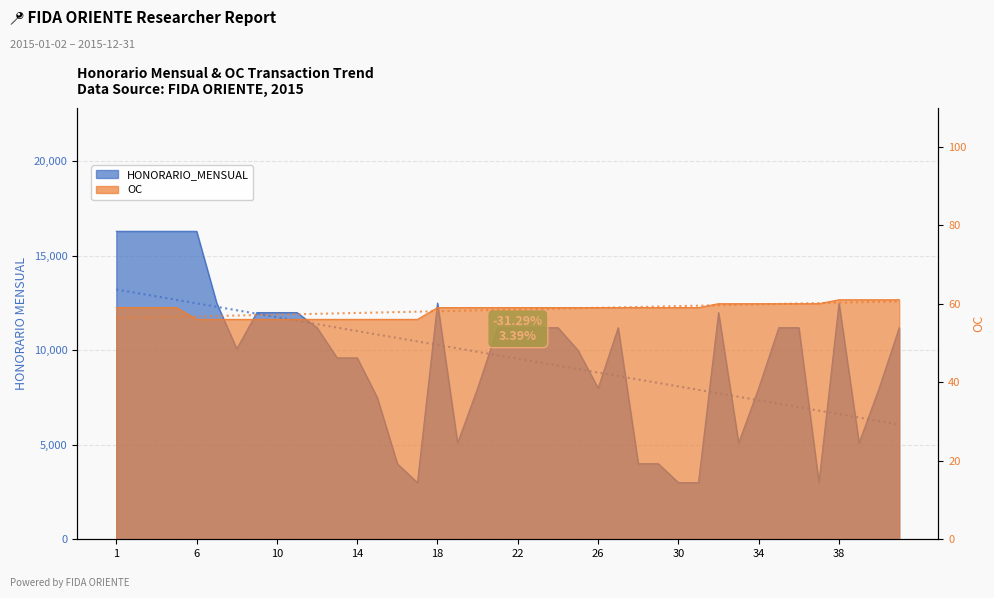

Reading left to right, list all the values displayed in this chart.

HONORARIO_MENSUAL: 16300	16300	16300	16300	16300	12500	10080	12000	12000	12000	11200	9600	9600	7500	4000	3000	12500	5100	8000	11200	11200	11200	11200	10000	8000	11200	4000	4000	3000	3000	12000	5100	8000	11200	11200	3000	12500	5100	8000	11200
OC: 59	59	59	59	56	56	56	56	56	56	56	56	56	56	56	56	59	59	59	59	59	59	59	59	59	59	59	59	59	59	60	60	60	60	60	60	61	61	61	61